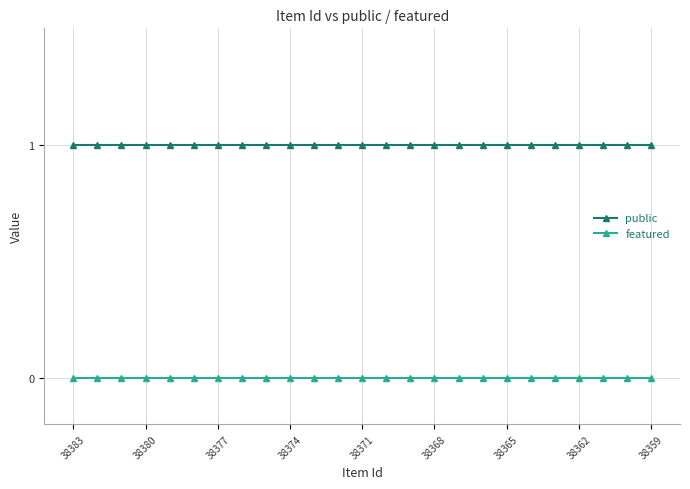

True or false: featured and public intersect in this chart.

False